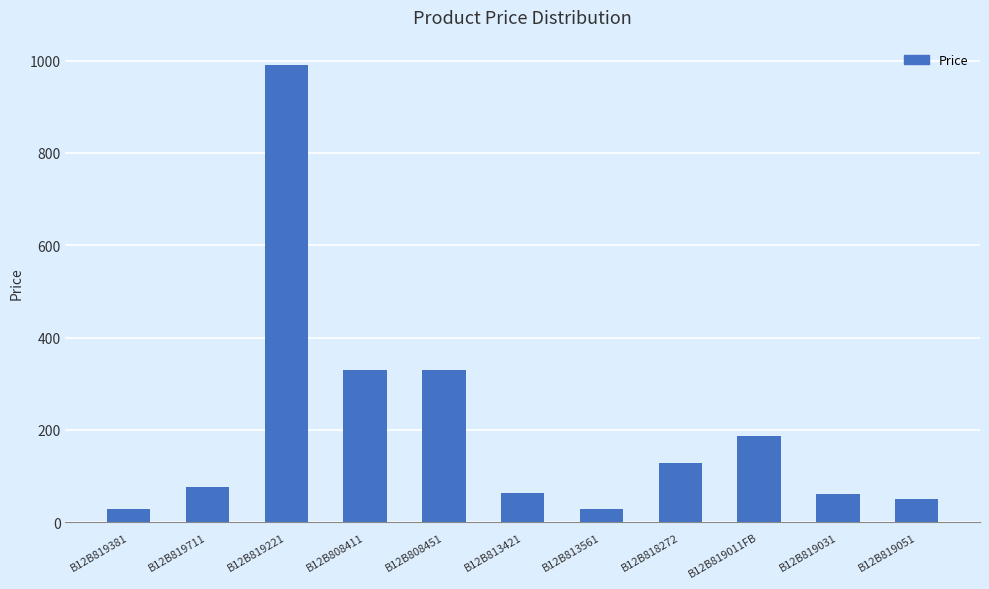

The chart shows a value of 60.5 at B12B819031. True or false?

True